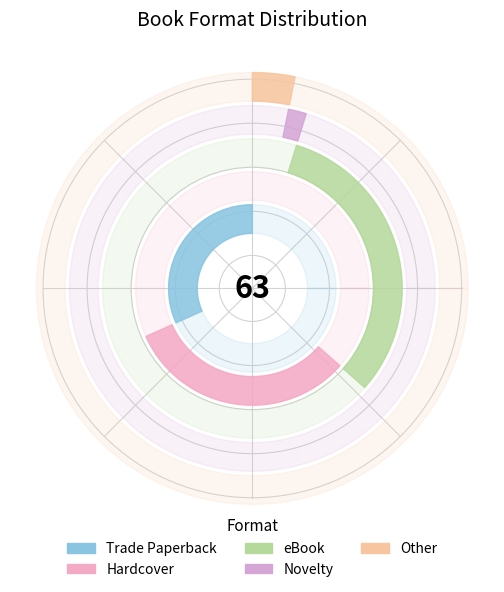

To the nearest percent, what is the combined percentage of Hardcover and Other?

35%